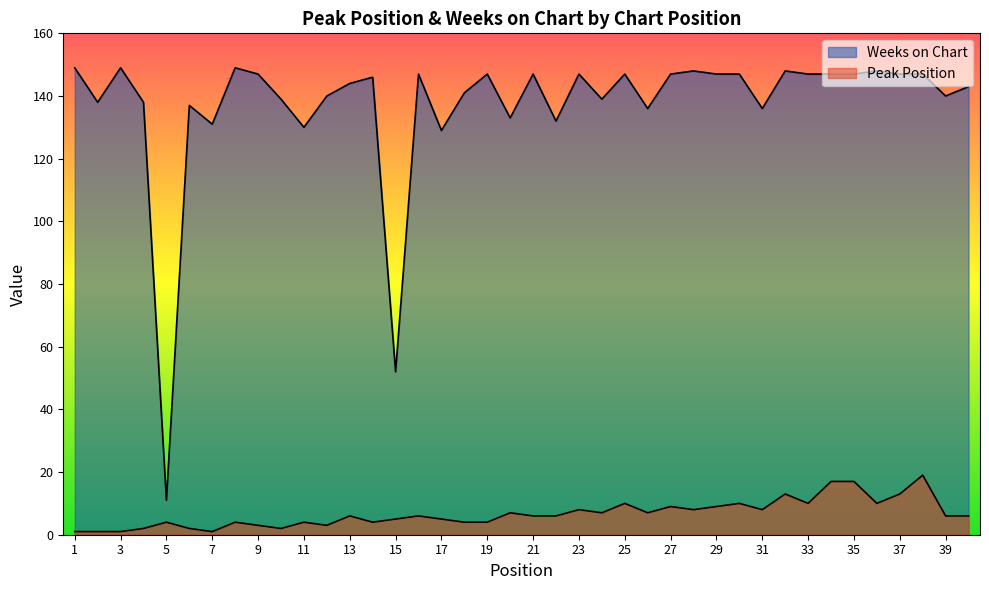

Is the value of Weeks on Chart at 1 greater than the value of Peak Position at 30?

Yes